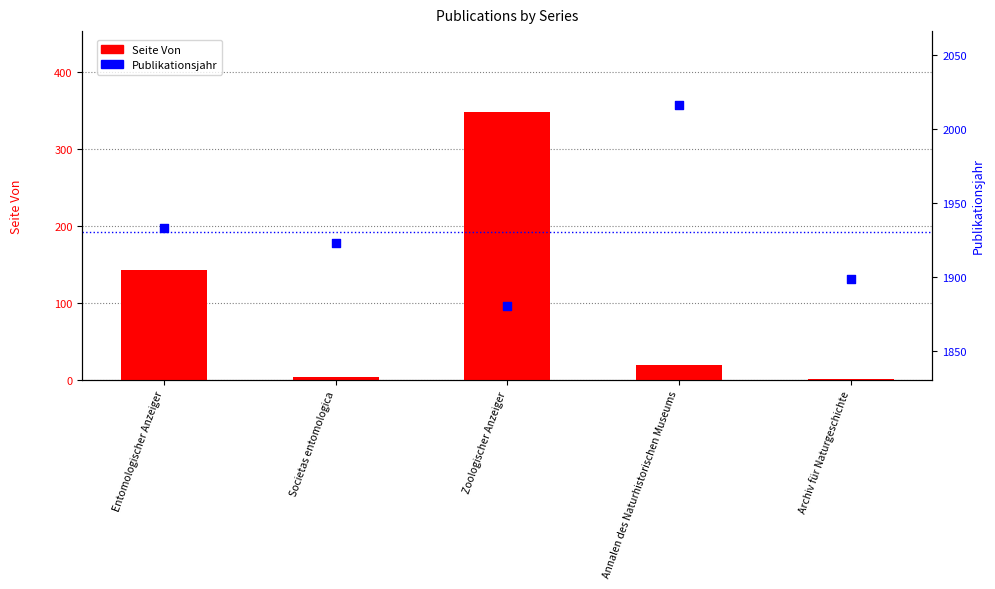

At how many categories does at least one series exceed 1461?

5